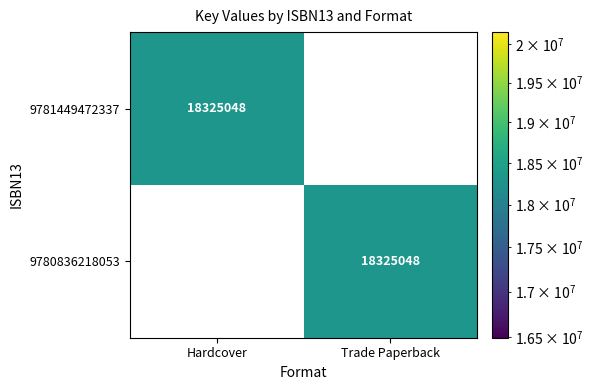

True or false: 9780836218053 has a value of 10604193 at Trade Paperback.

False